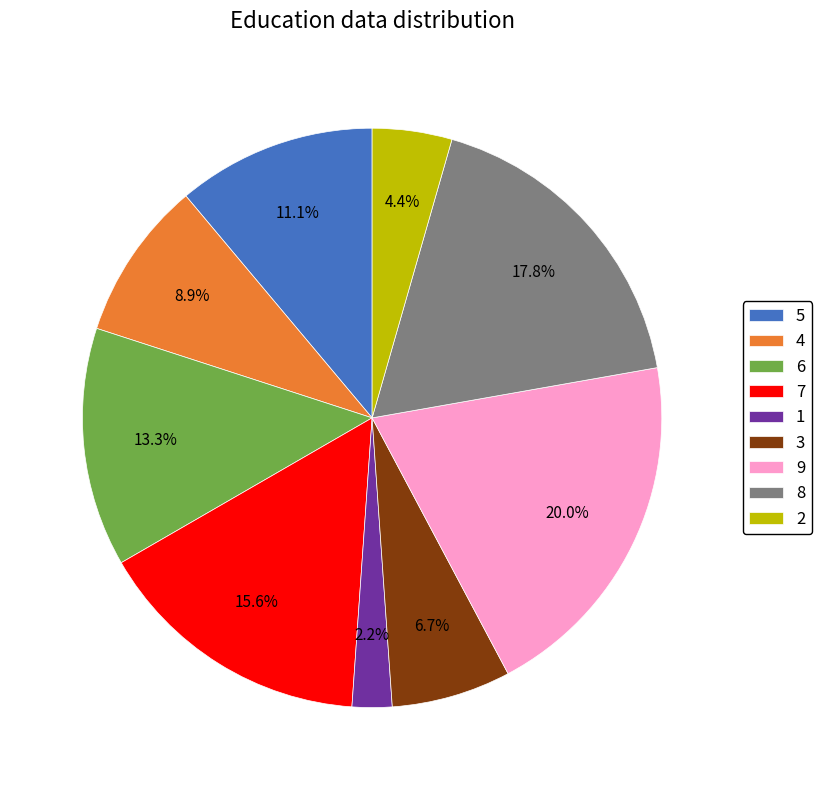

How many segments does this pie chart have?

9